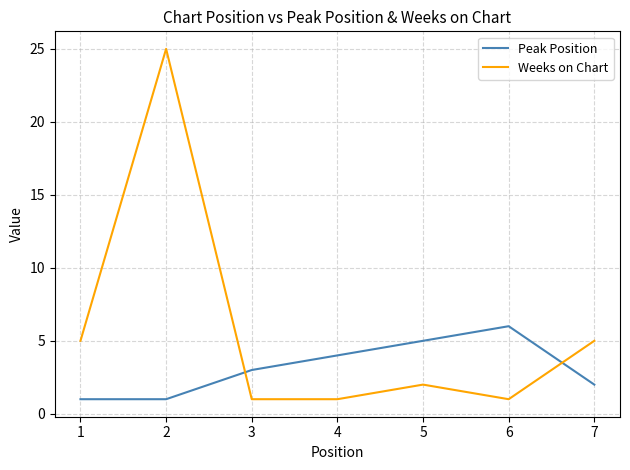

The value of Peak Position at 4 is 4. True or false?

True